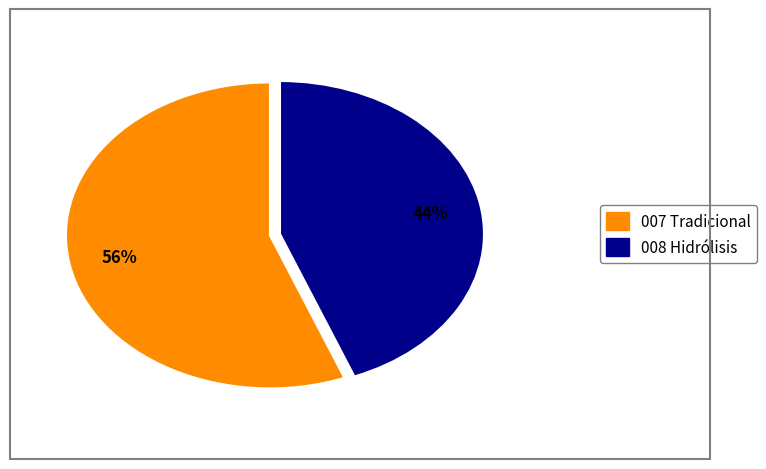

Count the number of slices in the pie.

2